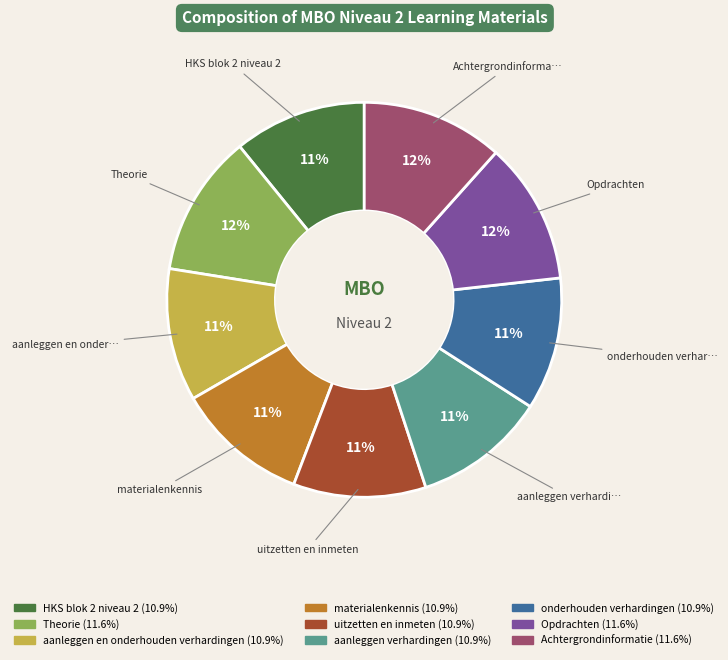

Which has a higher value, aanleggen en onderhouden verhardingen or Opdrachten?

Opdrachten